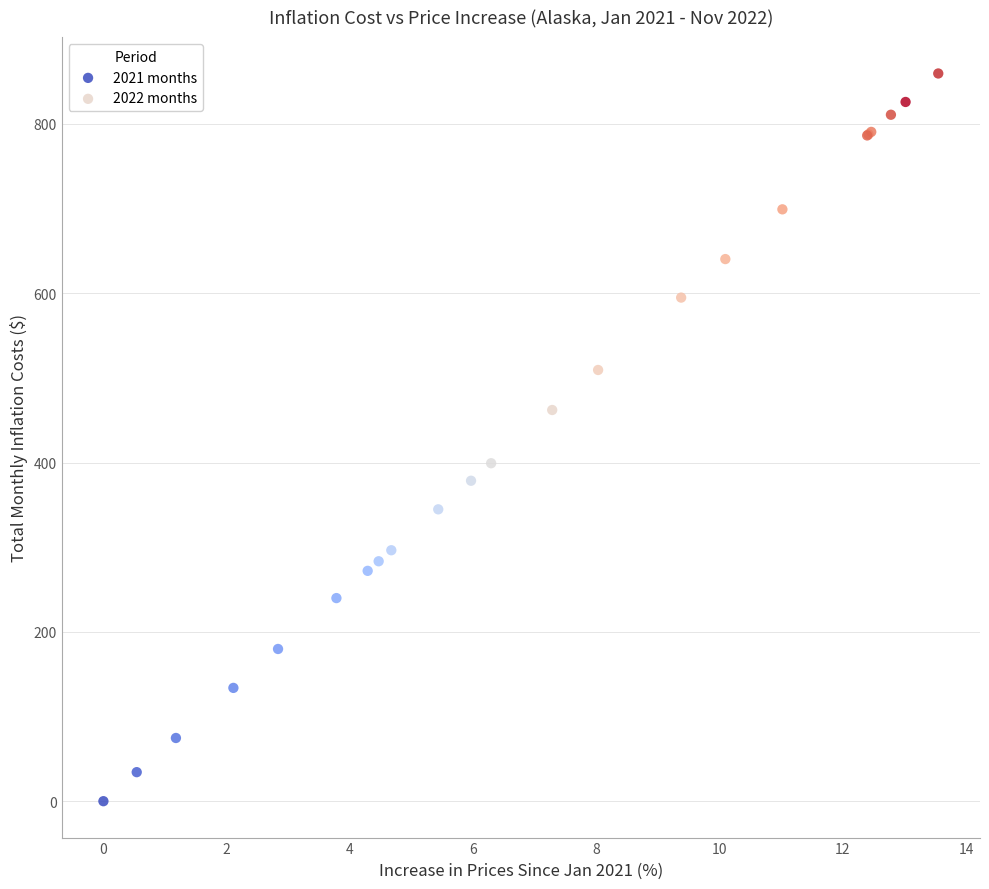

What are all the series names shown in the legend?

2021 months, 2022 months